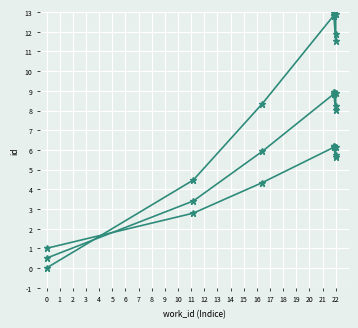

Which series has the largest range (max minus min)?

id